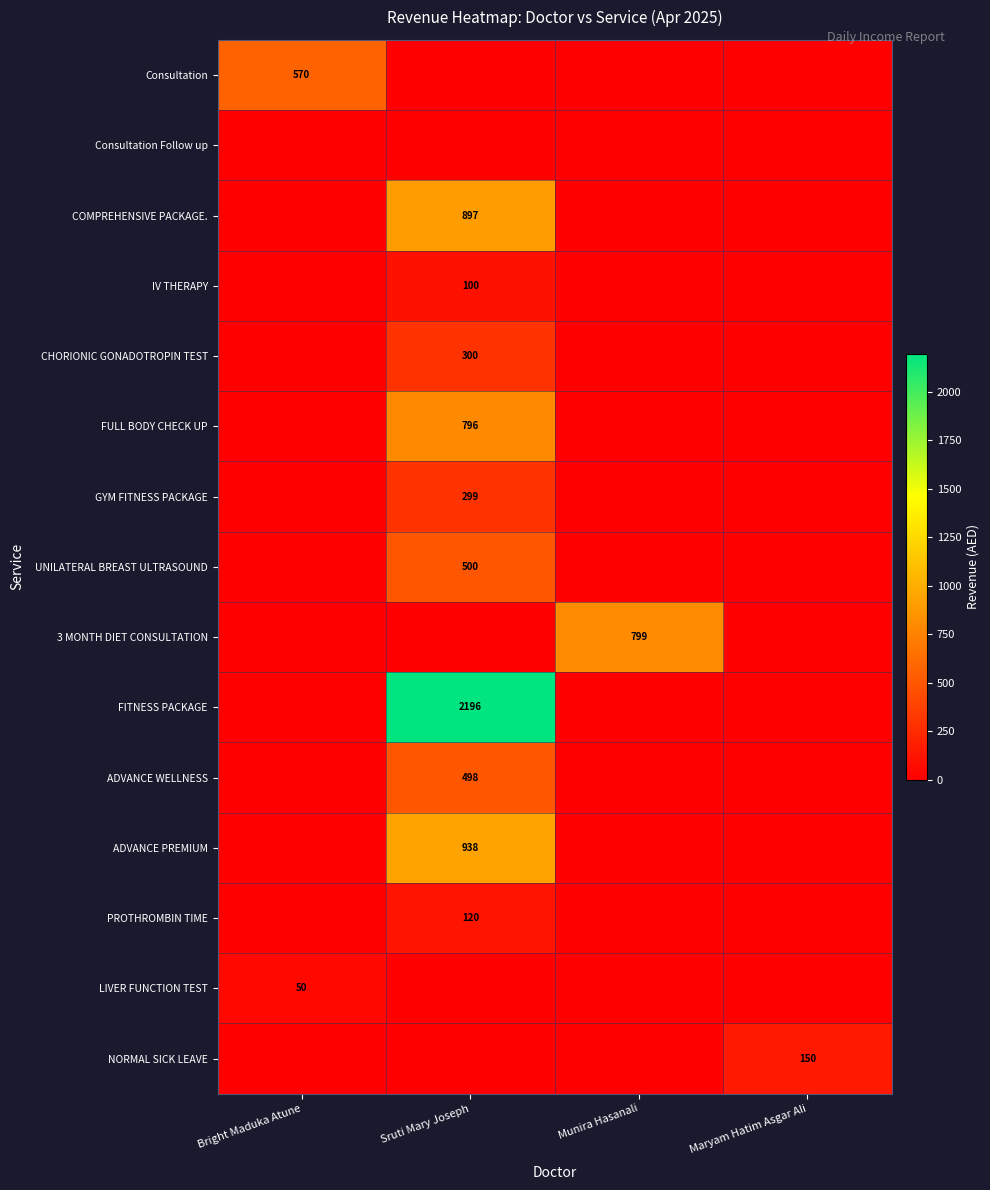

What is the difference between the highest and lowest values at Maryam Hatim Asgar Ali?

150